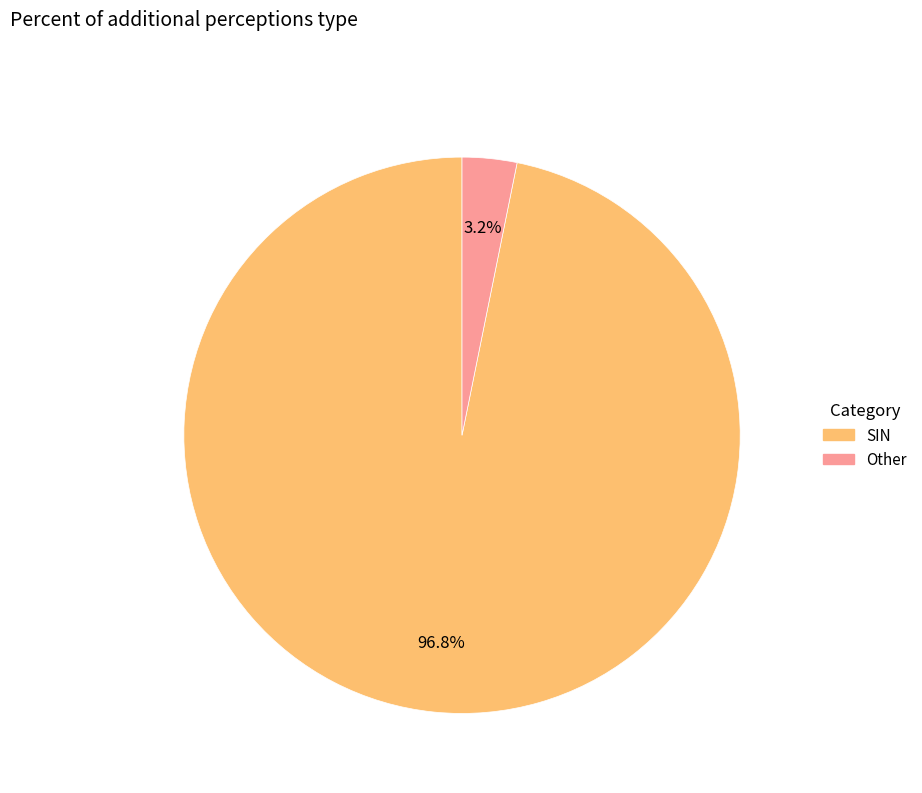

To the nearest percent, what is the average slice percentage?

50%